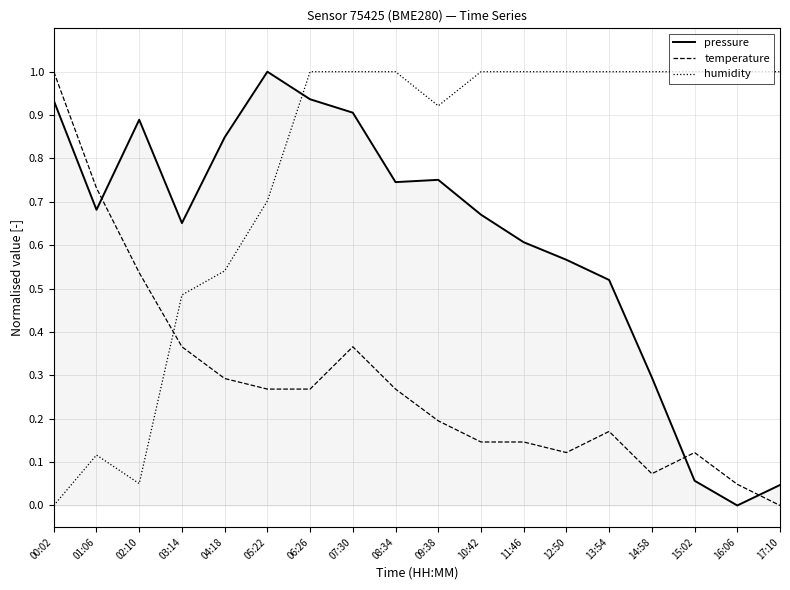

Which category has the lowest value in the temperature series?

17:10